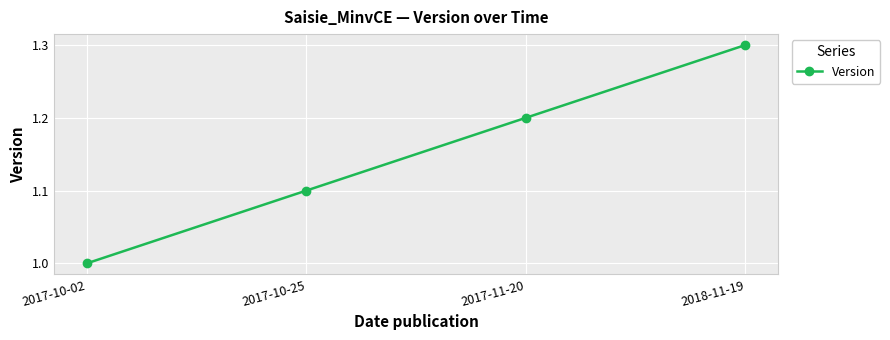

Does the chart have visible grid lines?

Yes